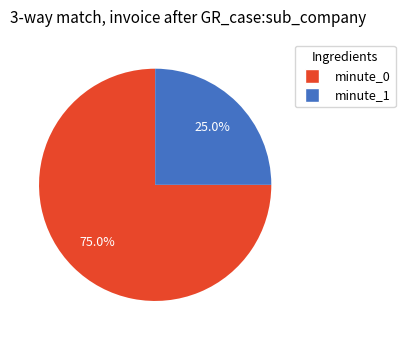

Is there a majority slice in this chart?

Yes